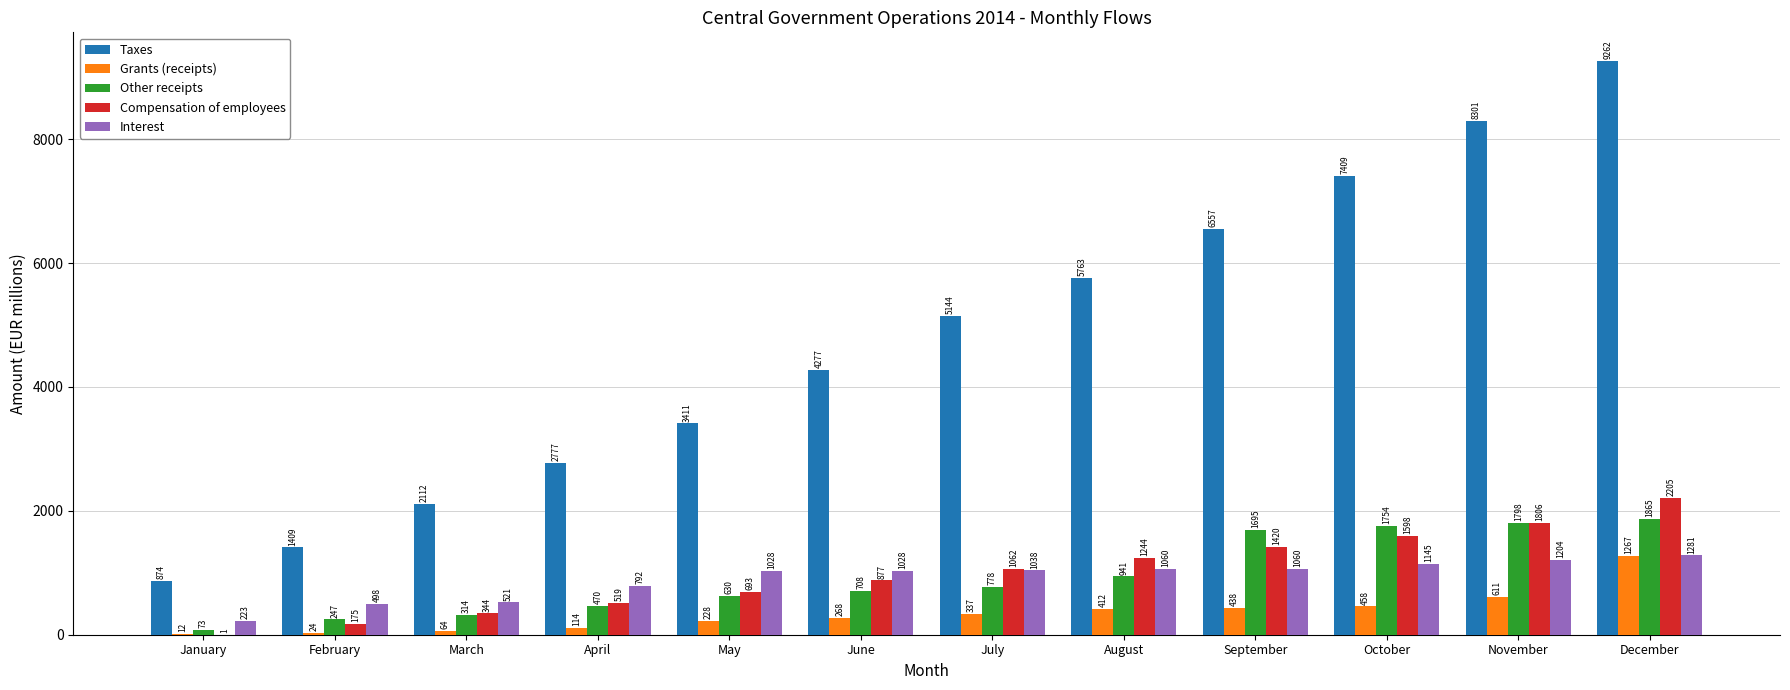

Where does the Compensation of employees series first go above 1061?

July